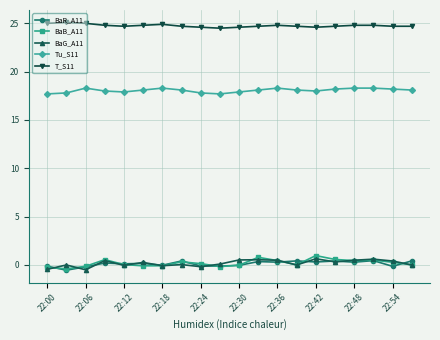

Which series has the largest total across all categories?

T_S11